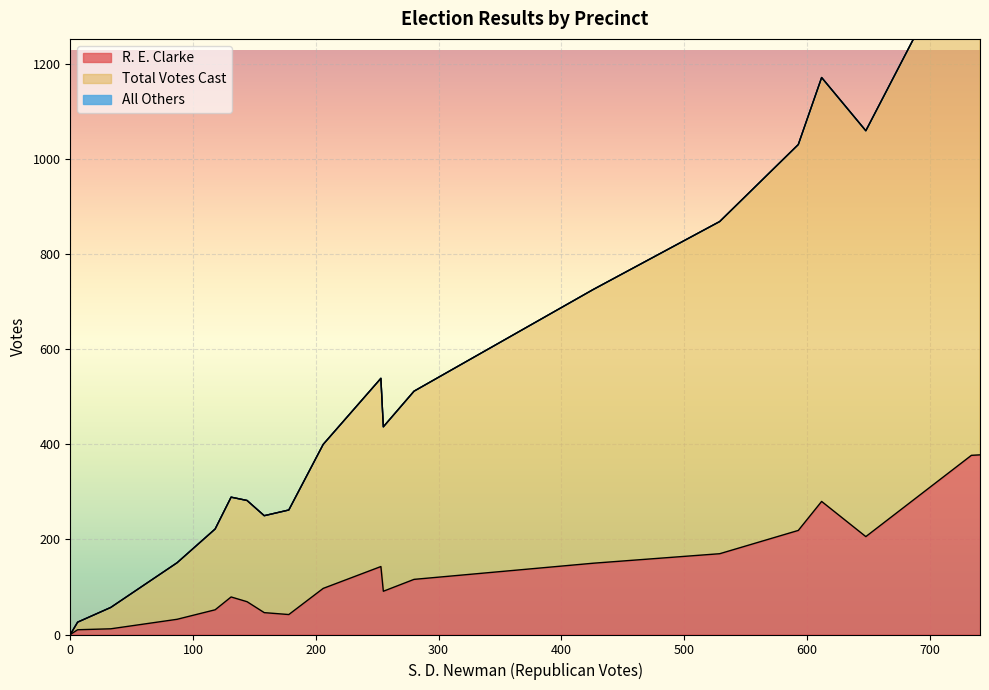

How many data points in Total Votes Cast are less than 346?

10